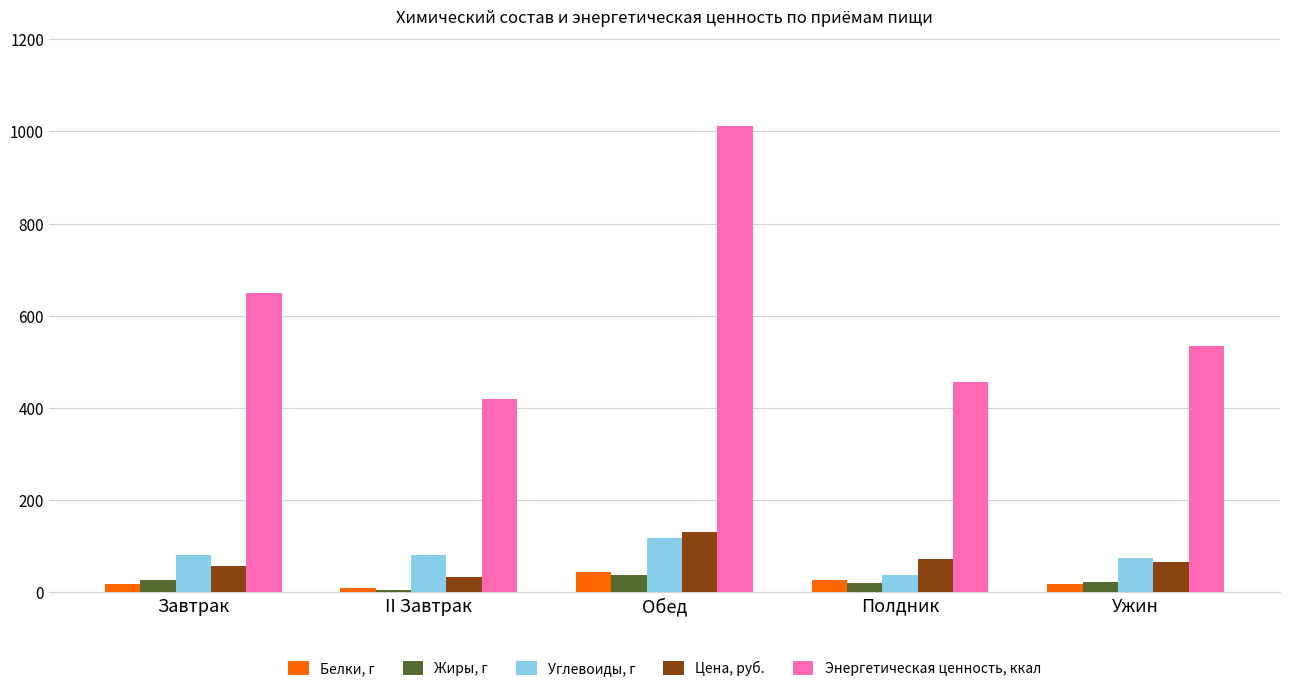

At which label does Энергетическая ценность, ккал reach its peak?

Обед